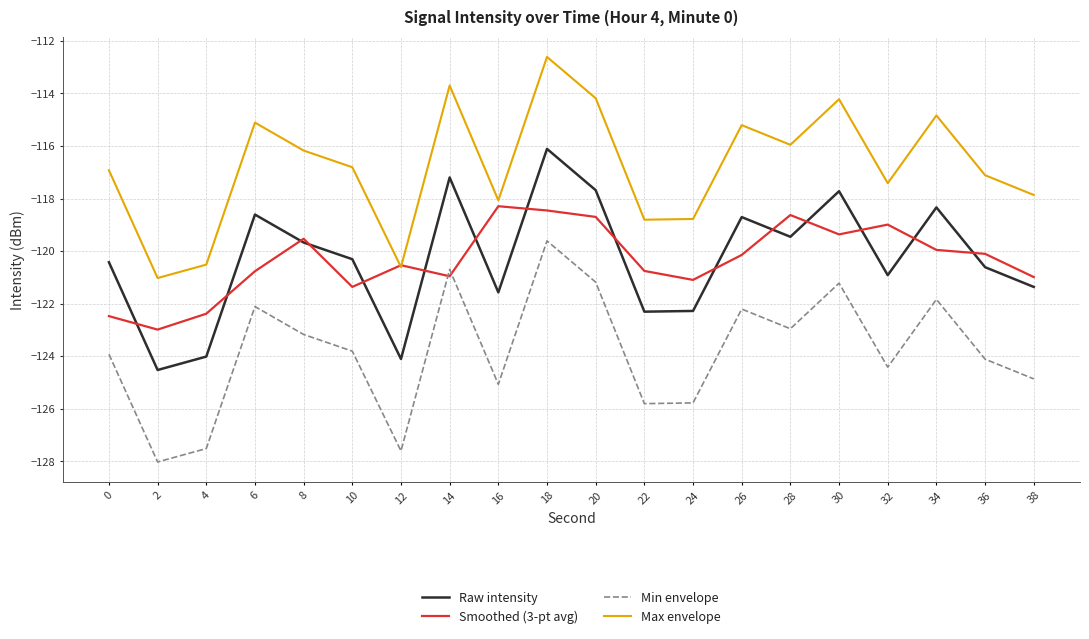

The Max envelope series shows -75.6 at 24. True or false?

False